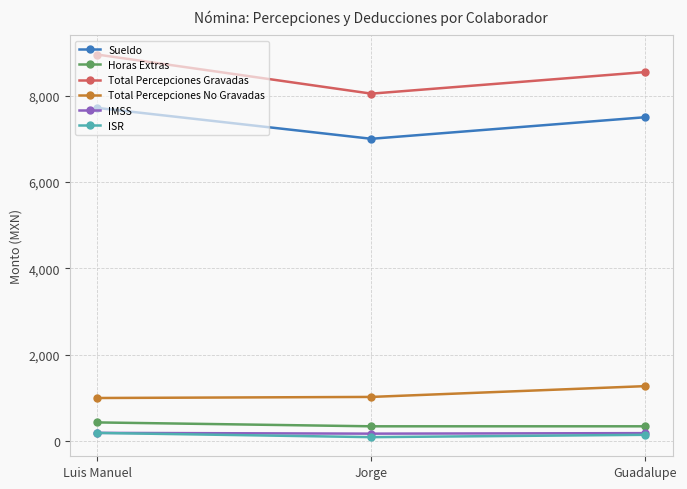

Is it true that Total Percepciones Gravadas equals 8950 at Luis Manuel?

True